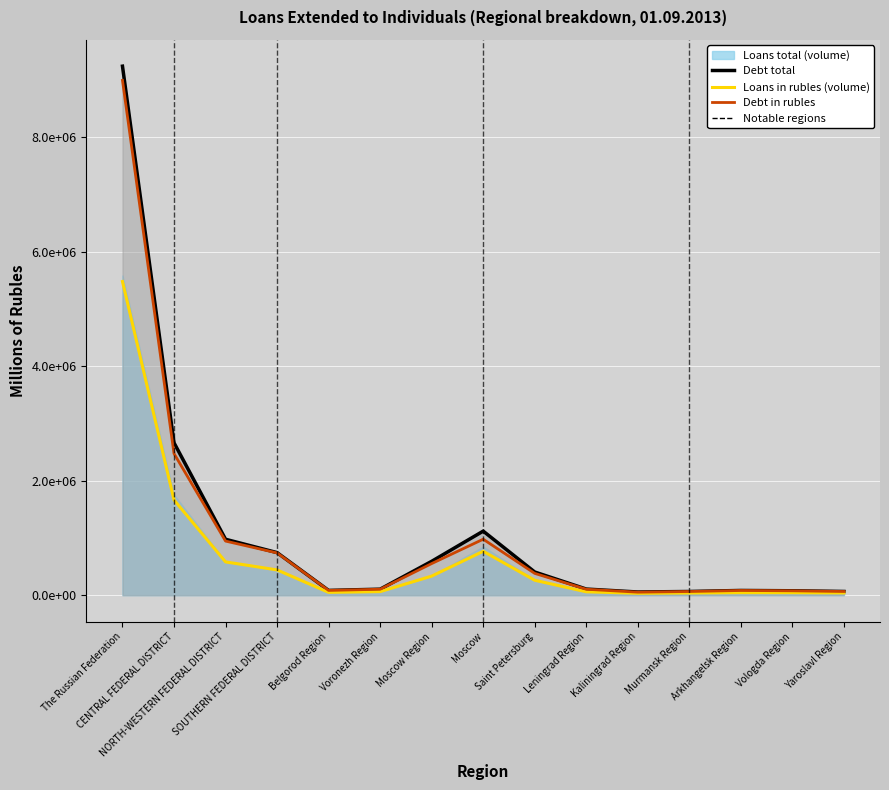

Reading left to right, transcribe all the data shown in this chart.

Debt total (line): The Russian Federation=9242317	CENTRAL FEDERAL DISTRICT=2662587	NORTH-WESTERN FEDERAL DISTRICT=976698	SOUTHERN FEDERAL DISTRICT=743634	Belgorod Region=83186	Voronezh Region=104601	Moscow Region=591399	Moscow=1118998	Saint Petersburg=404360	Leningrad Region=106699	Kaliningrad Region=55377	Murmansk Region=64220	Arkhangelsk Region=82386	Vologda Region=76772	Yaroslavl Region=64679
Loans in rubles (volume): The Russian Federation=5480380	CENTRAL FEDERAL DISTRICT=1663527	NORTH-WESTERN FEDERAL DISTRICT=581411	SOUTHERN FEDERAL DISTRICT=441232	Belgorod Region=49072	Voronezh Region=61822	Moscow Region=332810	Moscow=767044	Saint Petersburg=260679	Leningrad Region=58731	Kaliningrad Region=32970	Murmansk Region=38256	Arkhangelsk Region=44120	Vologda Region=43406	Yaroslavl Region=39299
Debt in rubles: The Russian Federation=8994086	CENTRAL FEDERAL DISTRICT=2474196	NORTH-WESTERN FEDERAL DISTRICT=944967	SOUTHERN FEDERAL DISTRICT=738447	Belgorod Region=82784	Voronezh Region=103716	Moscow Region=552050	Moscow=977624	Saint Petersburg=380456	Leningrad Region=103365	Kaliningrad Region=52454	Murmansk Region=63982	Arkhangelsk Region=82063	Vologda Region=76411	Yaroslavl Region=64296